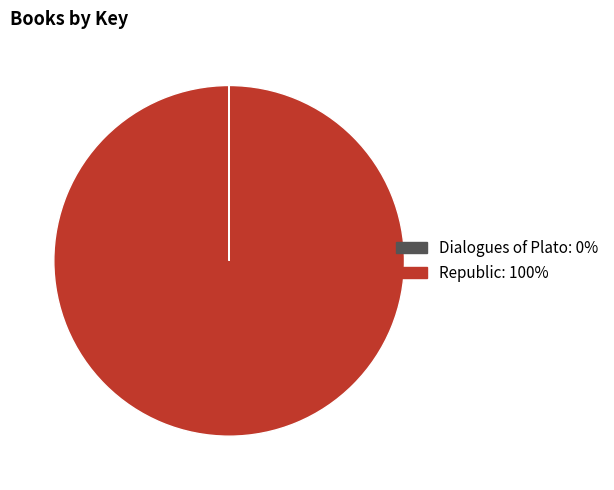

What is the majority slice?

Republic